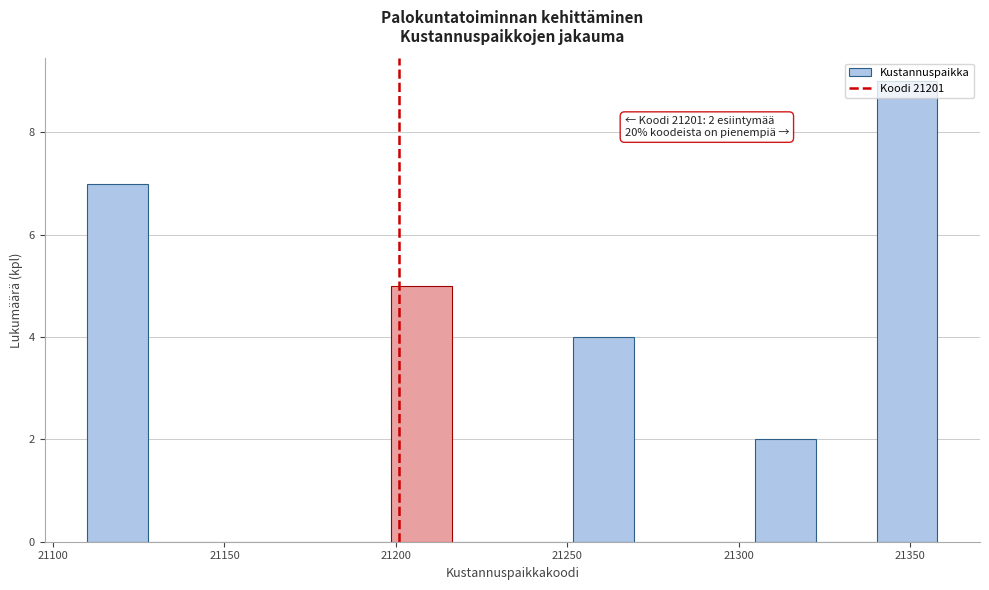

Around what value on the x-axis is the tallest bar? Give the approximate position of its centre, as read against the axis.

21350